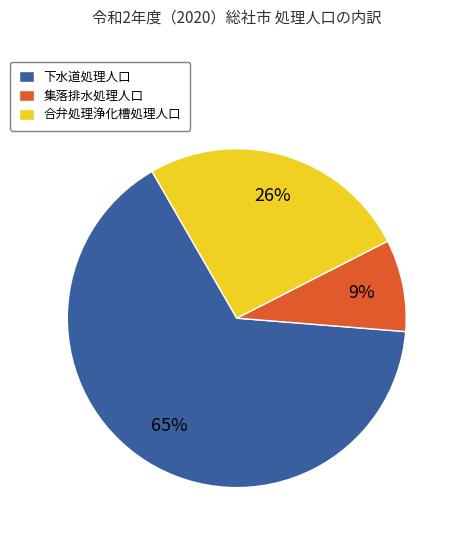

To the nearest percent, what is the combined percentage of 下水道処理人口 and 集落排水処理人口?

74%